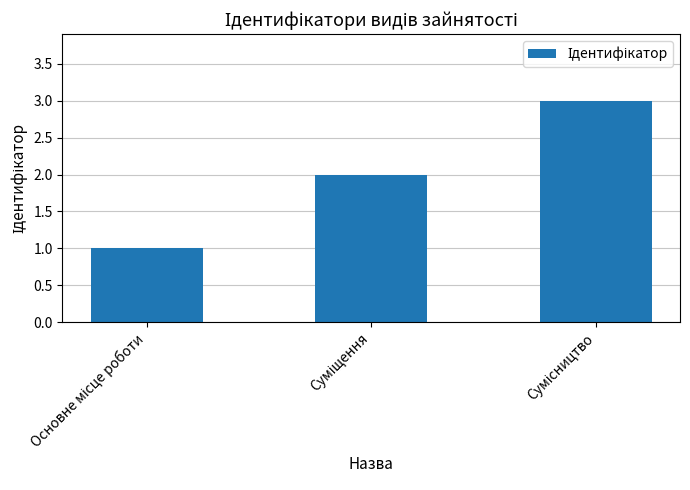

What is the sum of all values?

6